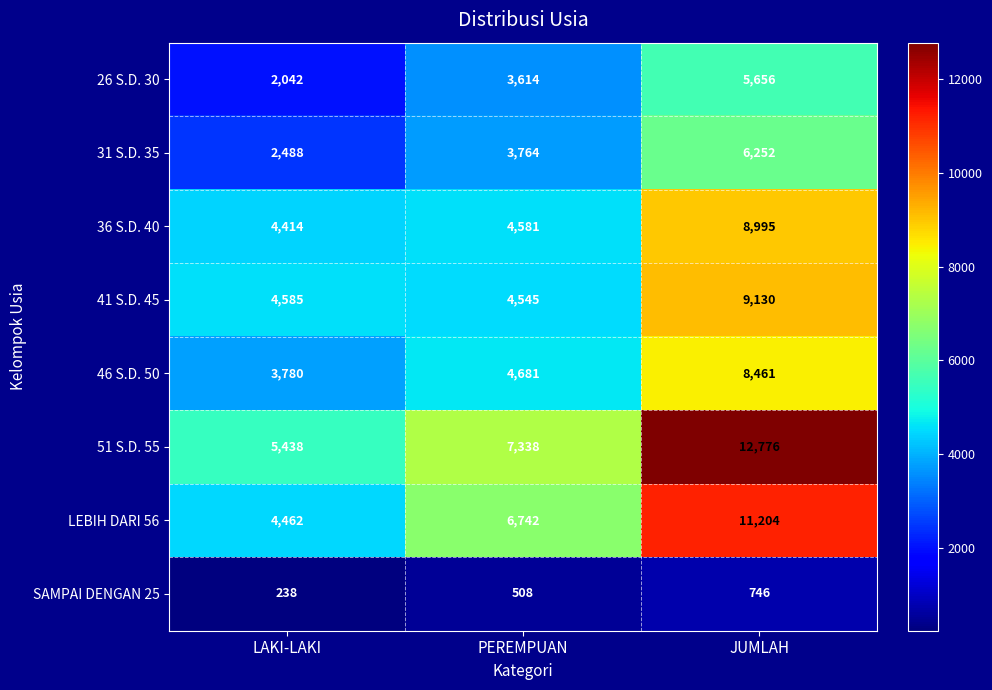

What is the minimum value for 46 S.D. 50?

3780